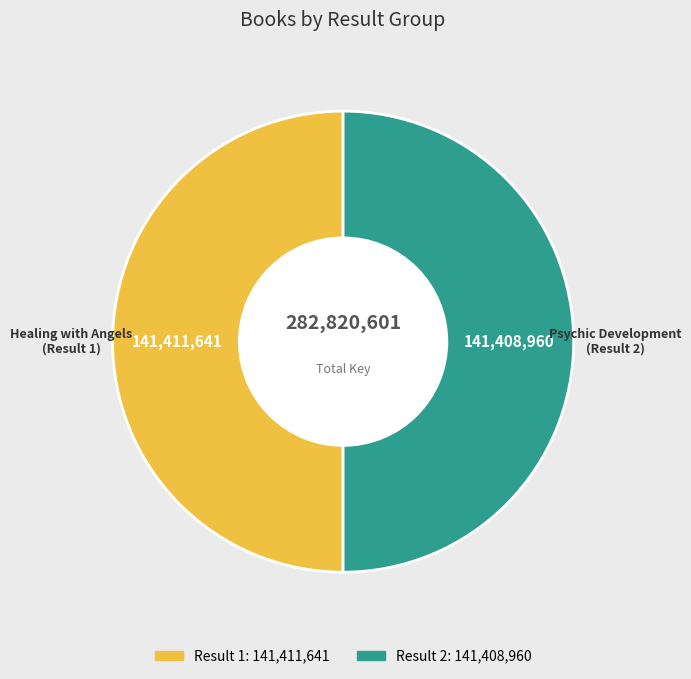

Count the number of slices in the pie.

2